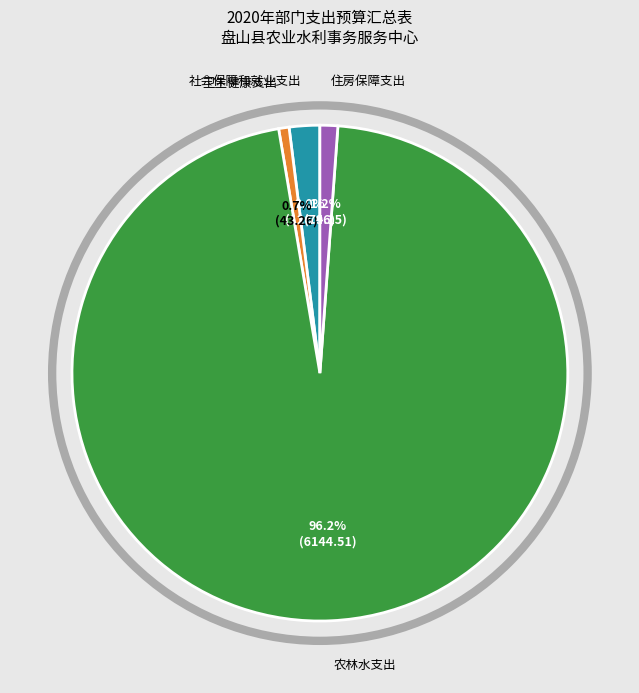

Is there a majority slice in this chart?

Yes